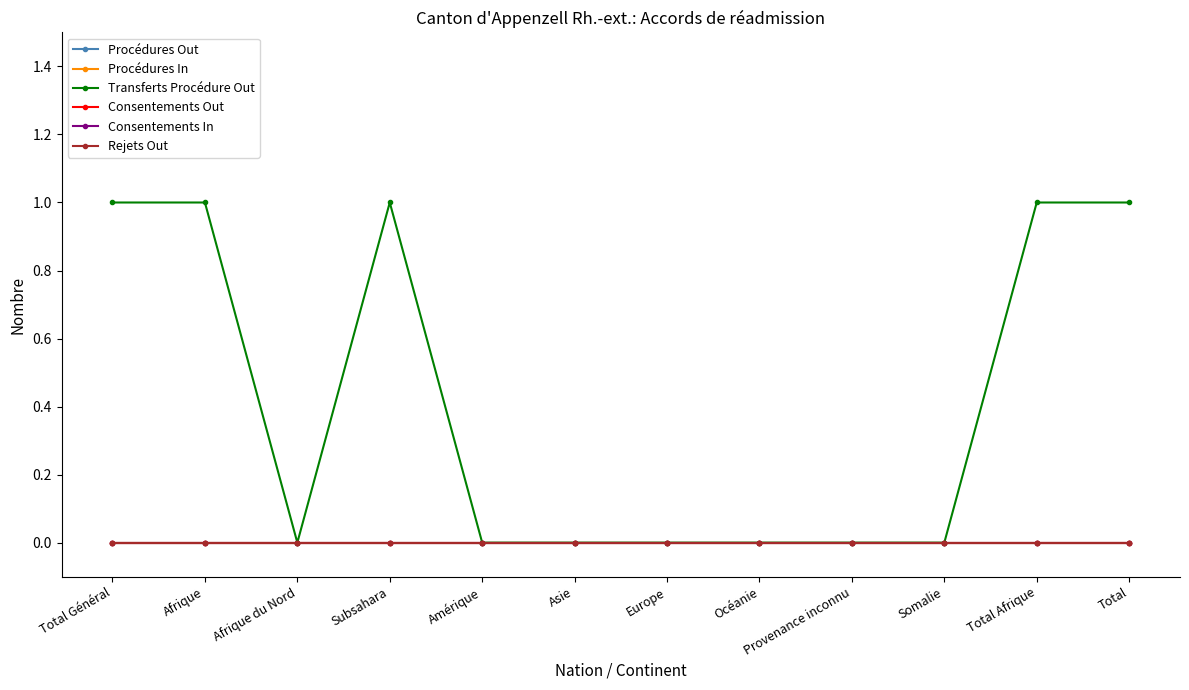

True or false: Rejets Out has more than 0 points higher than both neighbors.

False